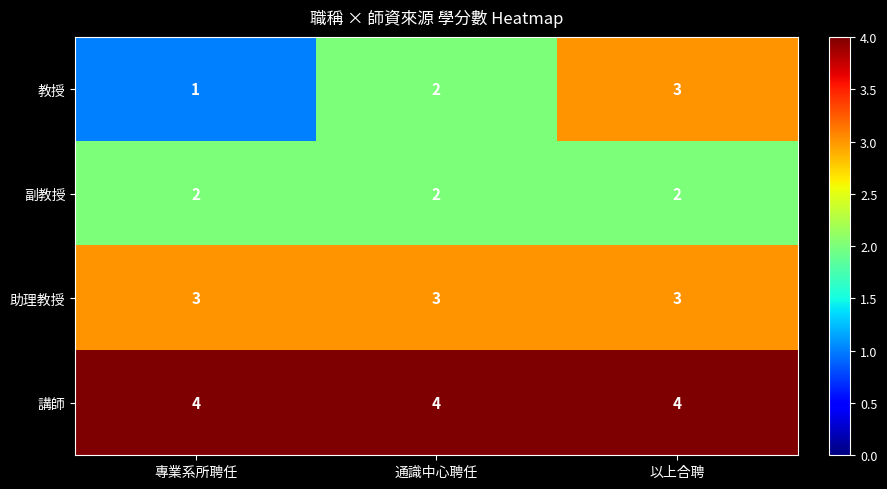

The value of 教授 at 專業系所聘任 is 1. True or false?

True